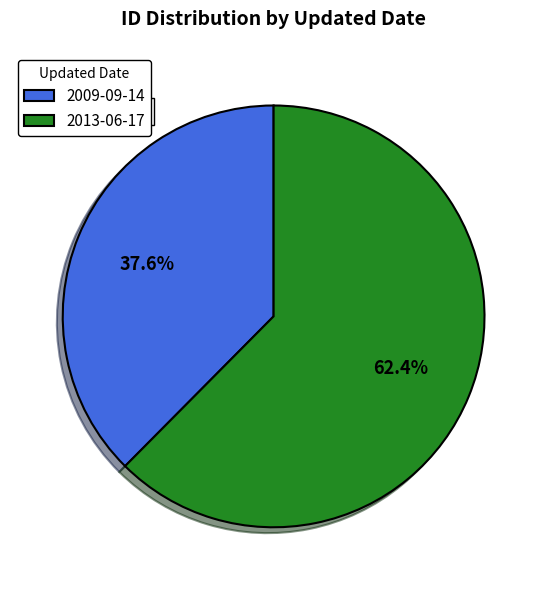

Count the number of slices in the pie.

2